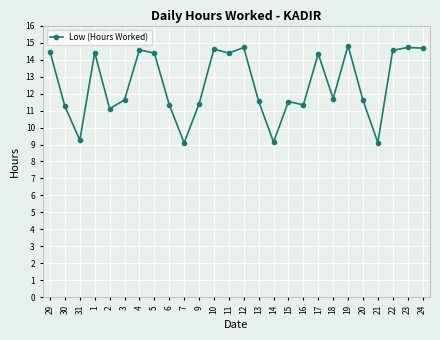

Approximately how many times larger is the value at 9 compared to 19?

0.8